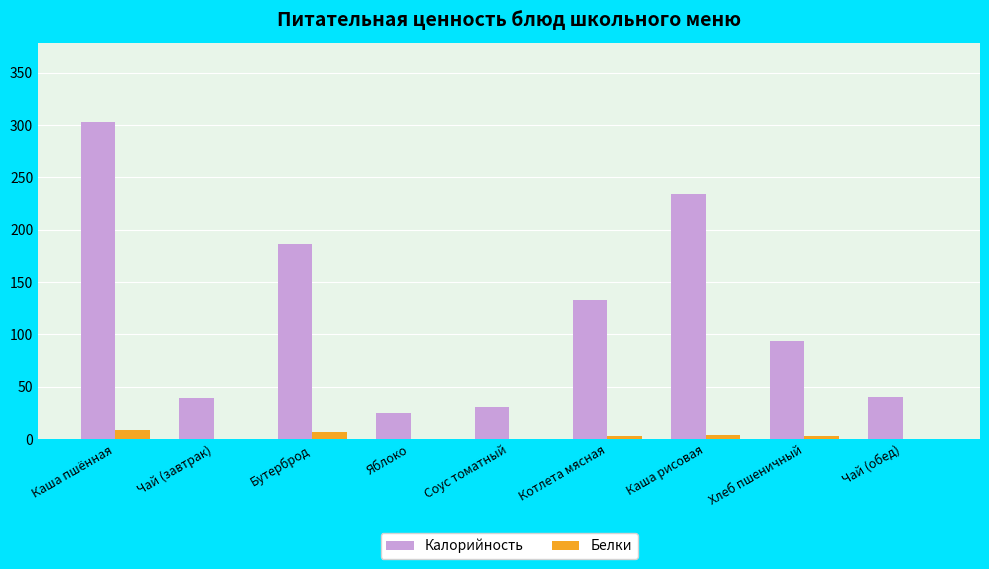

What is the sum of all Калорийность values?

1085.0